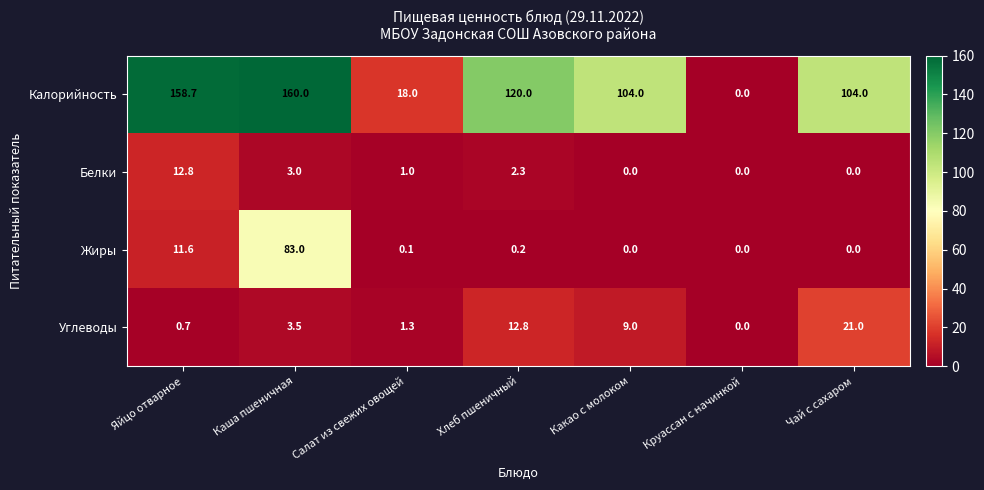

Count the number of categories in the chart.

7